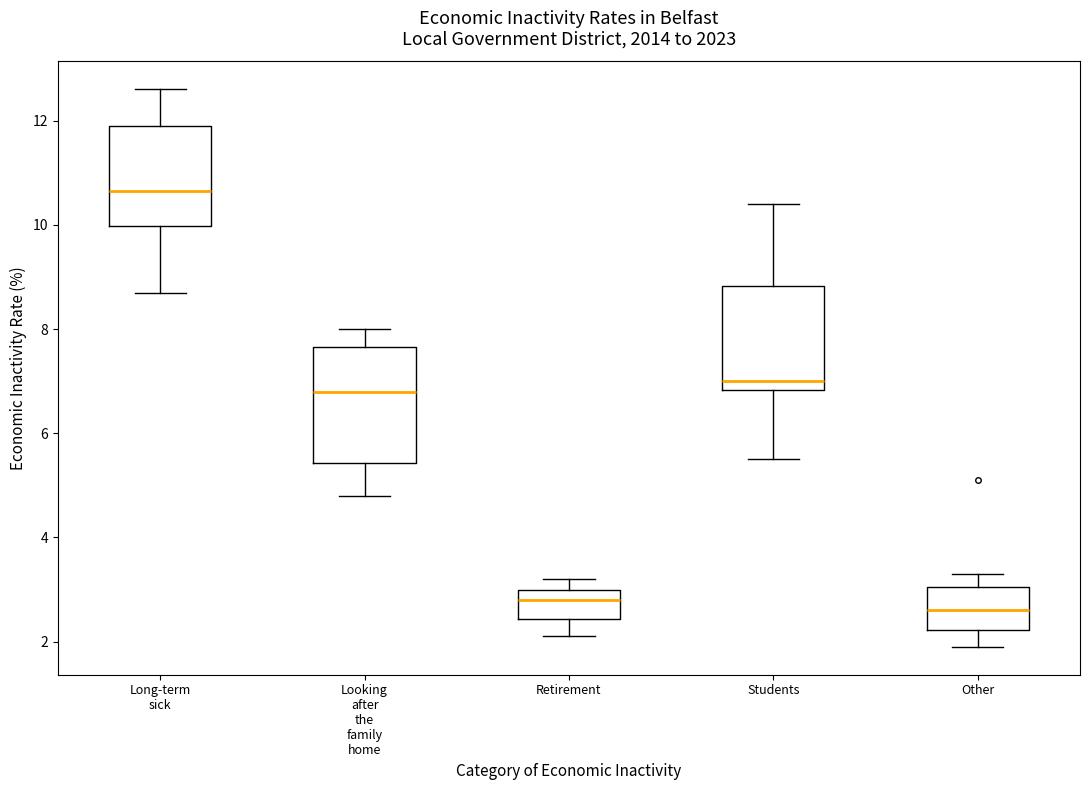

Reading left to right, transcribe this box plot: for each box, give where its median line is, the range the box spans, and where its two whiskers end, as read against the y-axis. The values are not printed on the chart, so give them approximately, as read against the axis.

Long-term sick: median 10.6, box 10.0 to 12.0, whiskers 8.8 to 12.6
Looking after the family home: median 6.8, box 5.4 to 7.6, whiskers 4.8 to 8.0
Retirement: median 2.8, box 2.4 to 3.0, whiskers 2.2 to 3.2
Students: median 7.0, box 6.8 to 8.8, whiskers 5.6 to 10.4
Other: median 2.6, box 2.2 to 3.0, whiskers 2.0 to 3.4